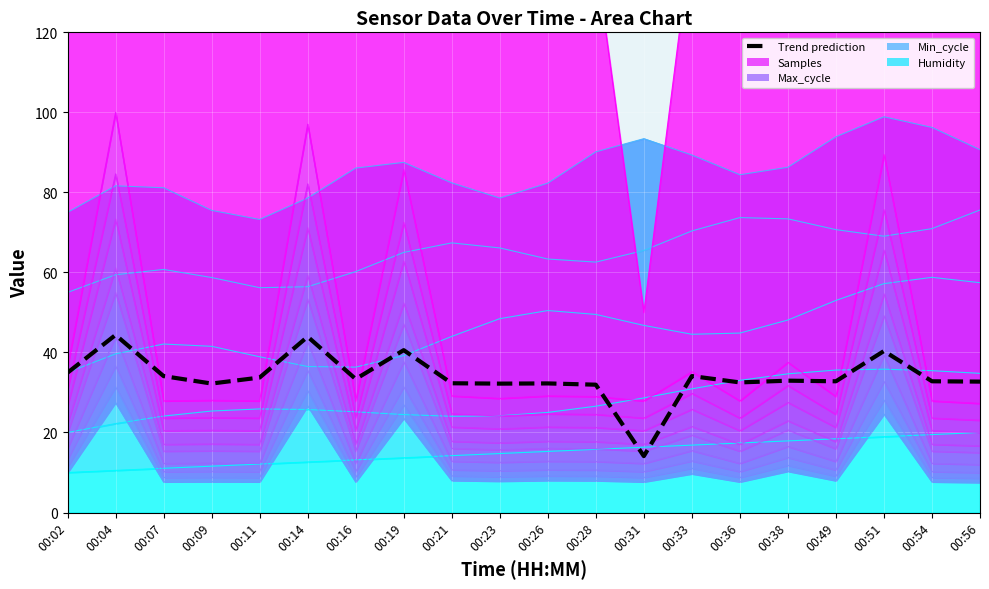

What is the difference between the maximum and second lowest values?

12.4